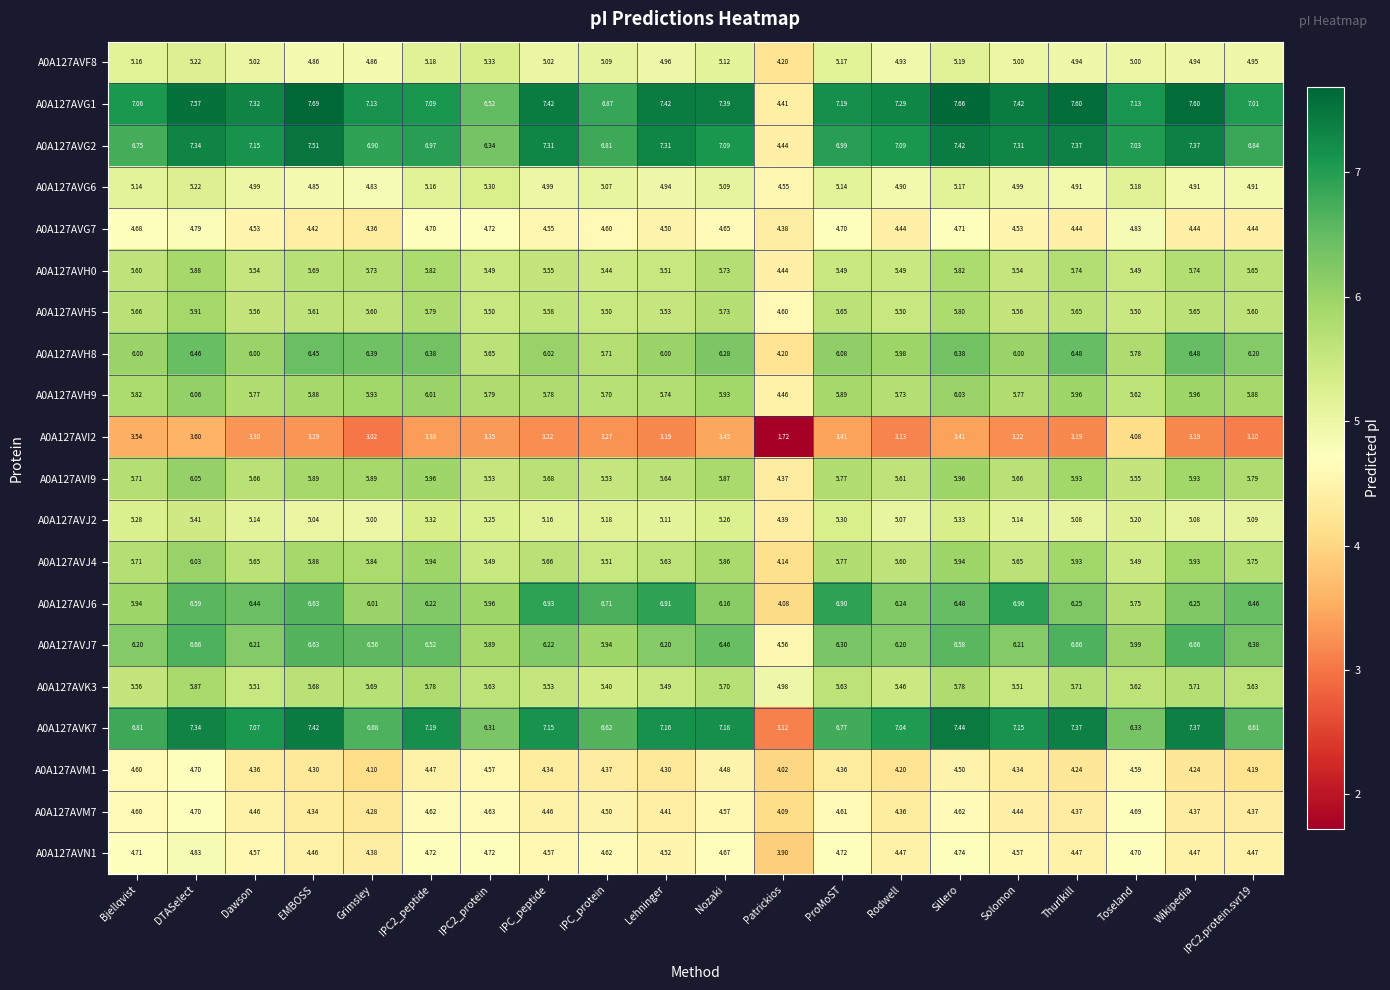

At which label is A0A127AVM1 closest to 4?

Patrickios